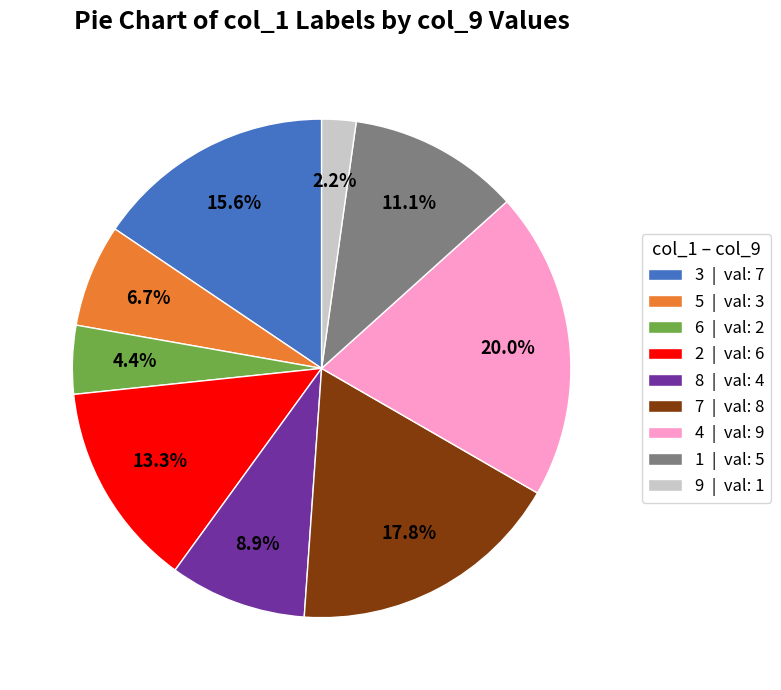

Is the sum of 9 and 3 greater than half?

No